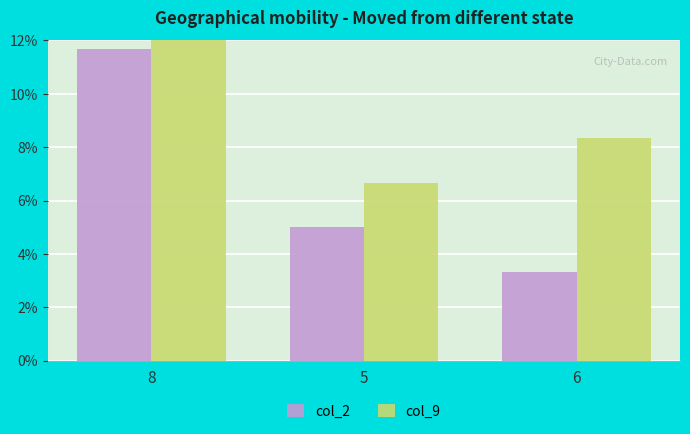

Is the value of col_2 at 6 greater than the value of col_9 at 5?

No